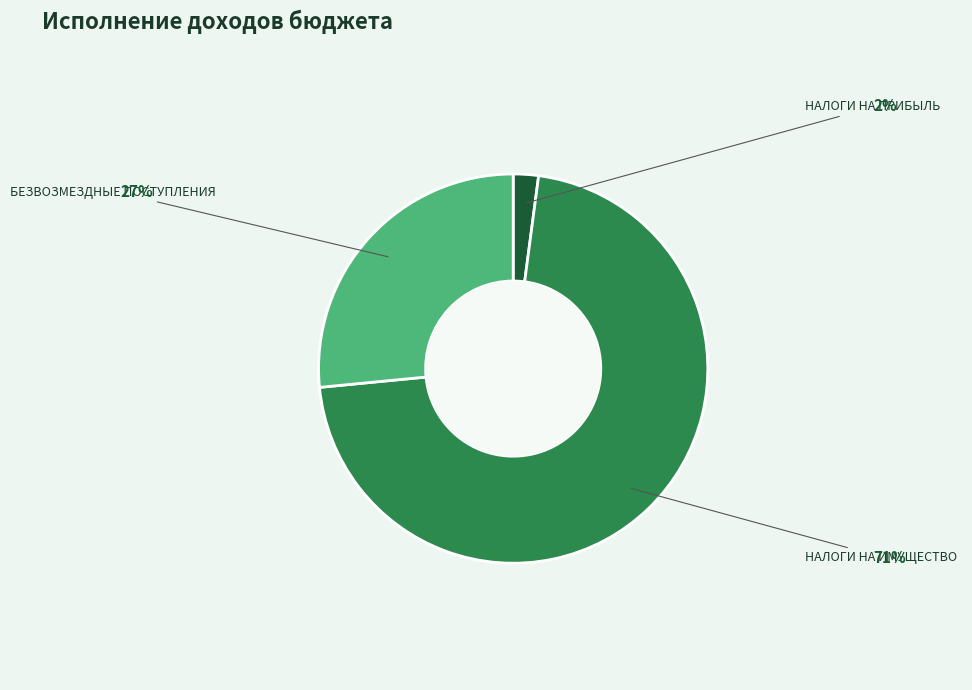

To the nearest percent, what is the average slice percentage?

33%